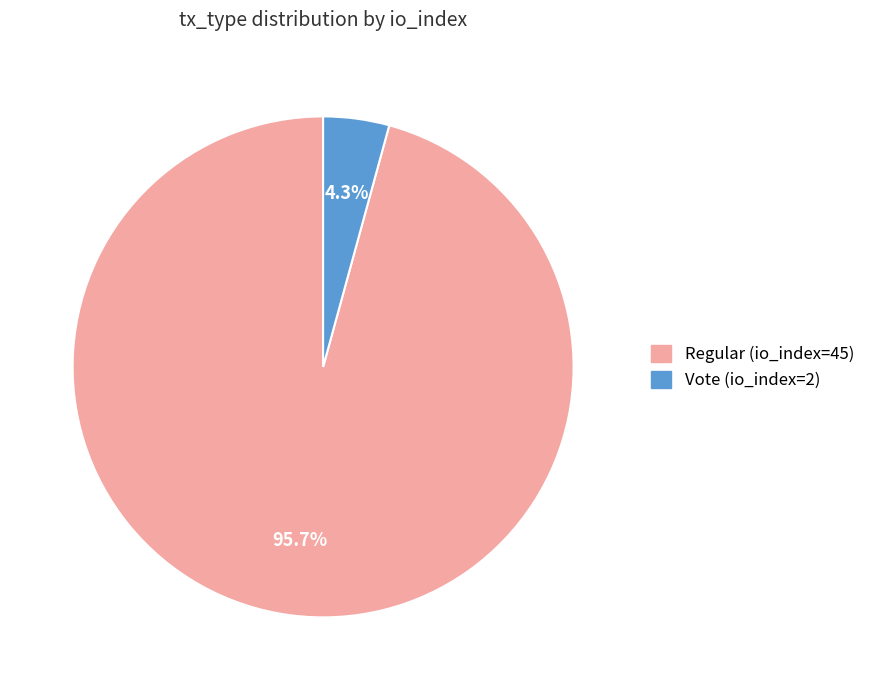

The Vote (io_index=2) slice represents 18% of the pie. True or false?

False